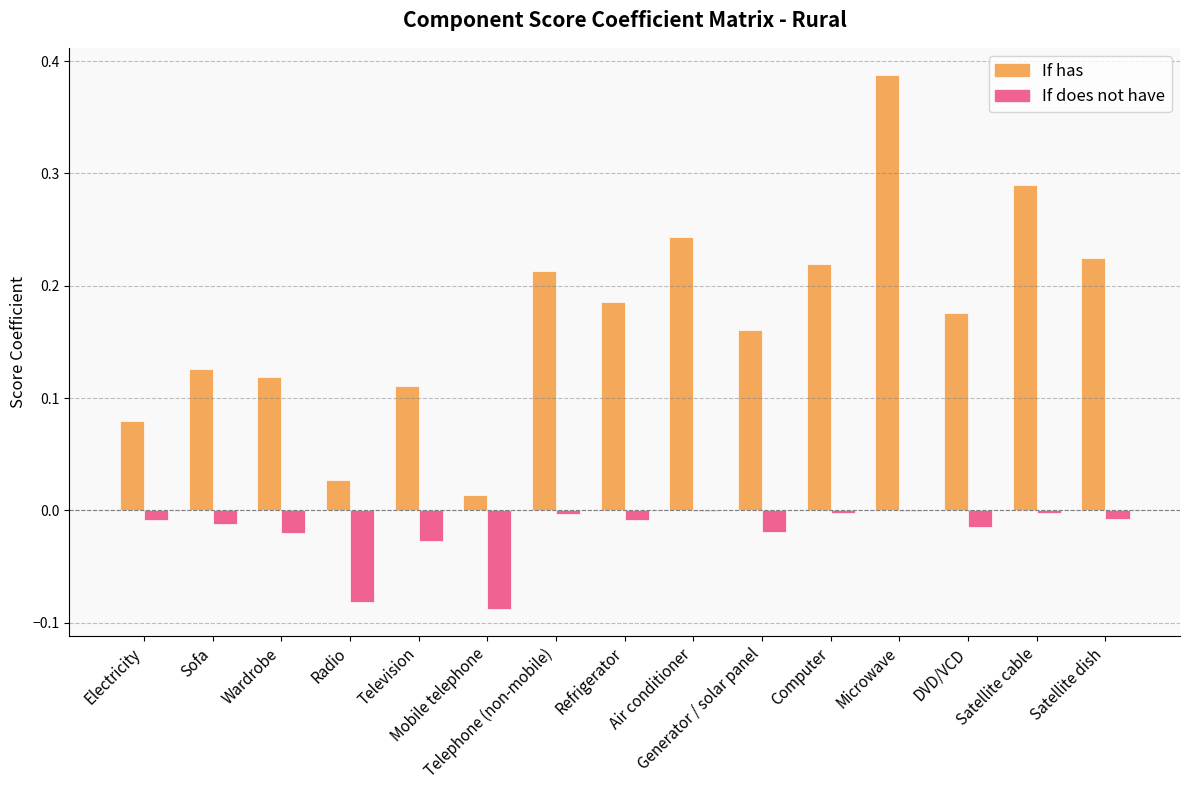

Which series has the largest total across all categories?

If has